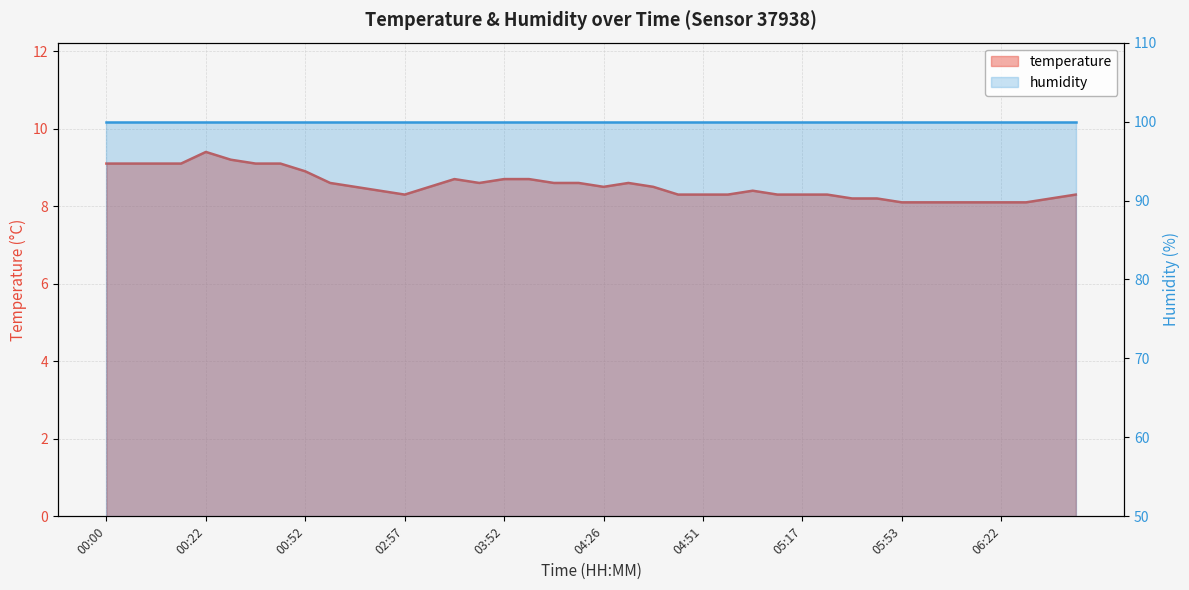

Which label corresponds to the largest value in the chart?

00:22